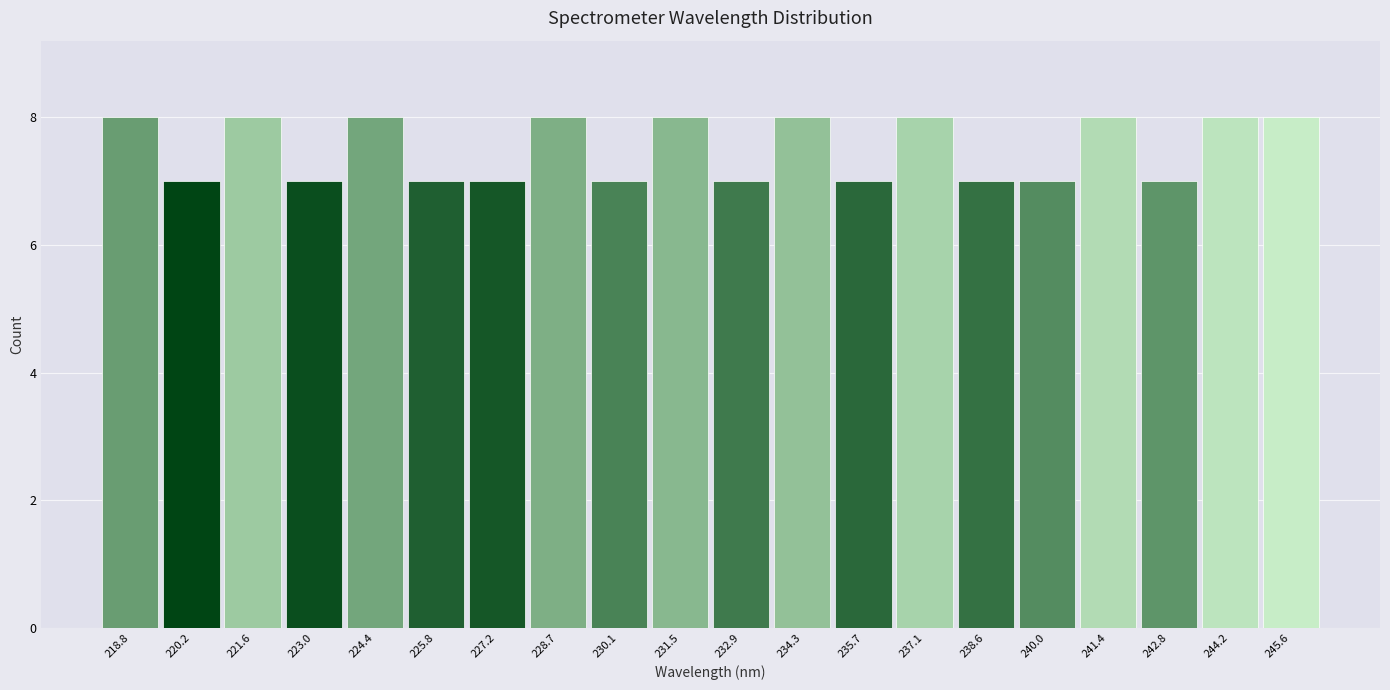

Reading left to right, transcribe this chart: for each bar, give the range it covers on the x-axis and its height. Neither the bar edges nor the heights are printed on the chart, so give them approximately, as read against the axes.

218.0 to 219.4: 8
219.4 to 220.8: 7
220.8 to 222.2: 8
222.2 to 223.8: 7
223.8 to 225.2: 8
225.2 to 226.6: 7
226.6 to 228.0: 7
228.0 to 229.4: 8
229.4 to 230.8: 7
230.8 to 232.2: 8
232.2 to 233.6: 7
233.6 to 235.0: 8
235.0 to 236.4: 7
236.4 to 237.8: 8
237.8 to 239.2: 7
239.2 to 240.6: 7
240.6 to 242.0: 8
242.0 to 243.6: 7
243.6 to 245.0: 8
245.0 to 246.4: 8